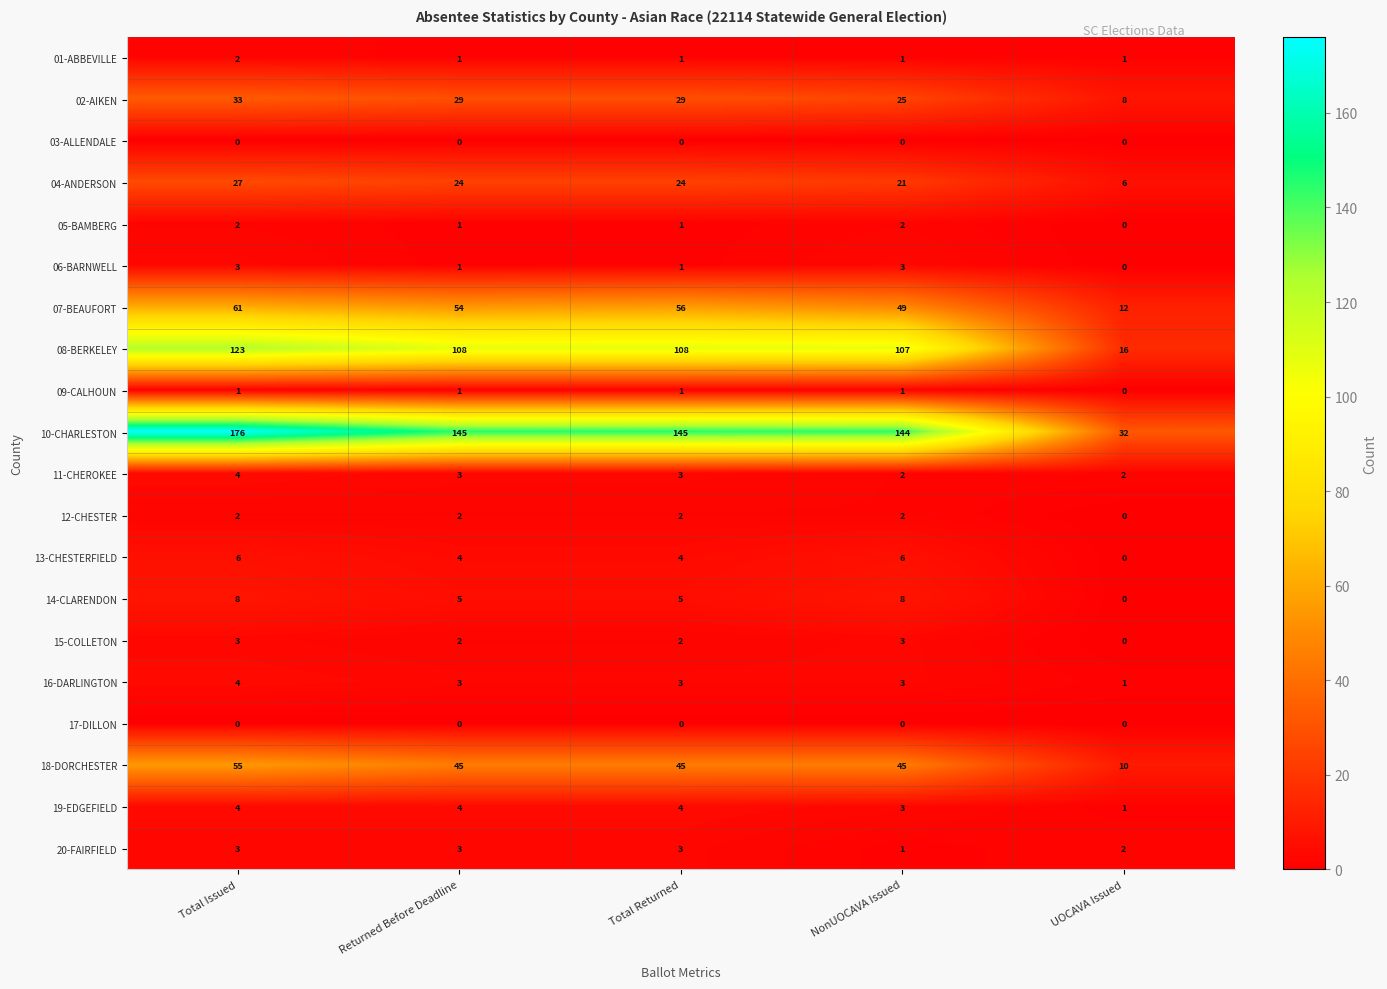

At which category is the sum across all series the highest?

Total Issued